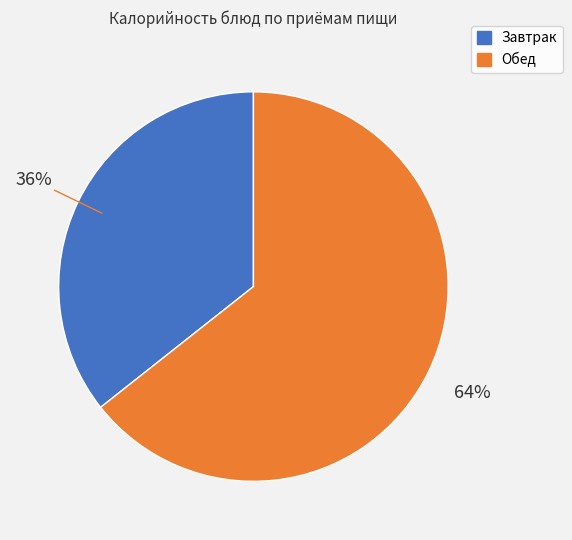

To the nearest percent, what is the average slice percentage?

50%